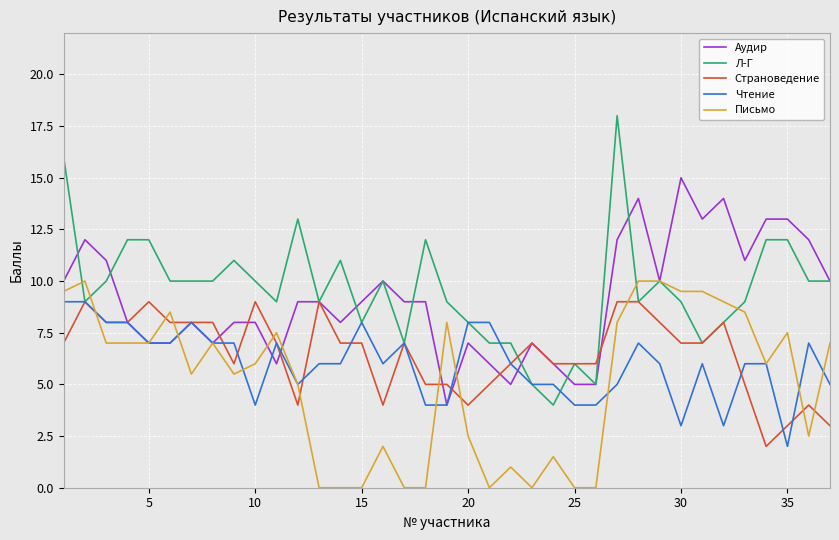

What is the maximum value shown in the chart?

18.0